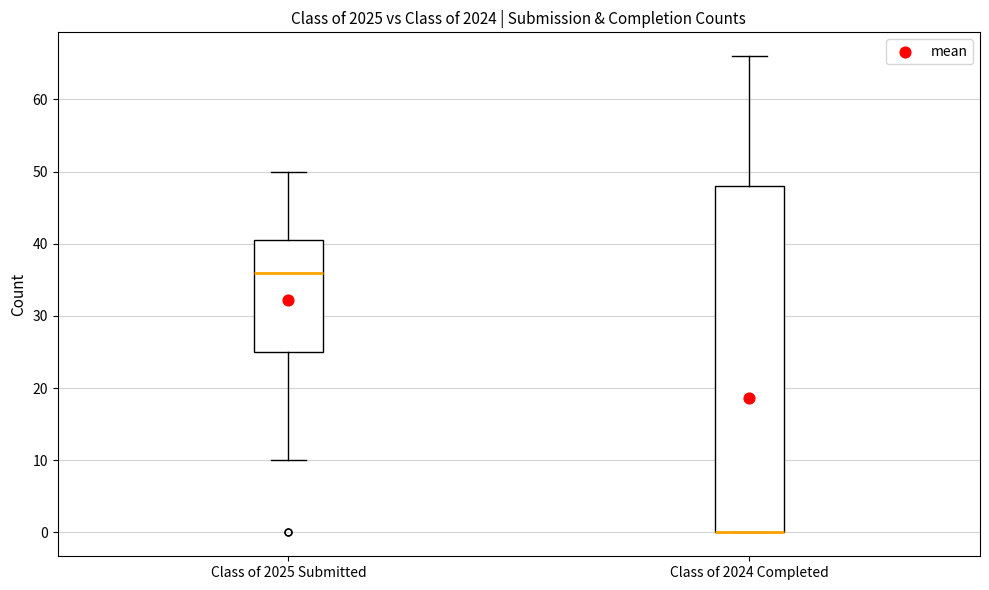

Where does the upper whisker of the box for Class of 2024 Completed end on the y-axis? The values are not printed on the chart, so give them approximately, as read against the axis.

66